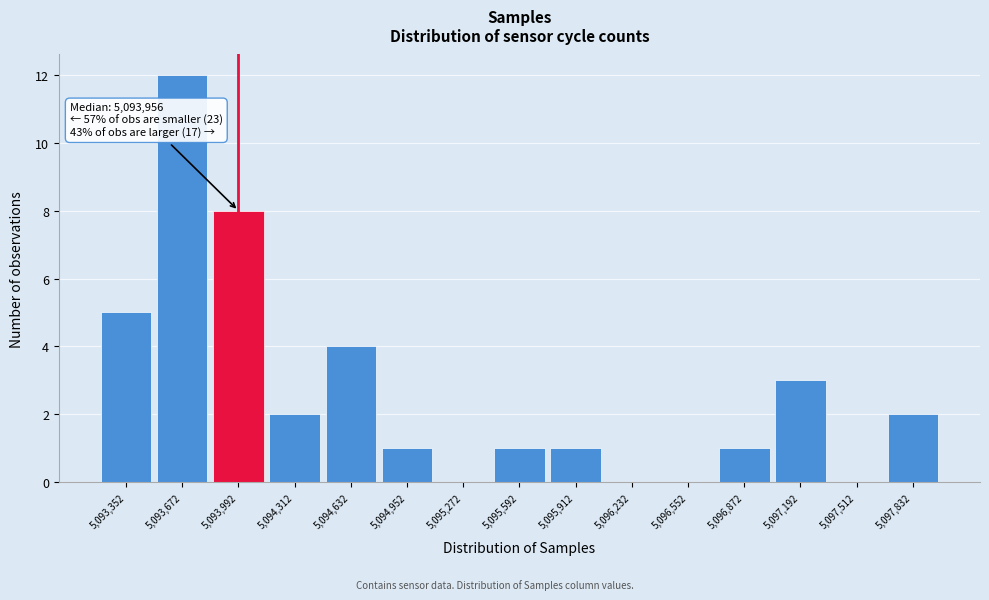

Which range on the x-axis has the tallest bar?

5093500 to 5093850